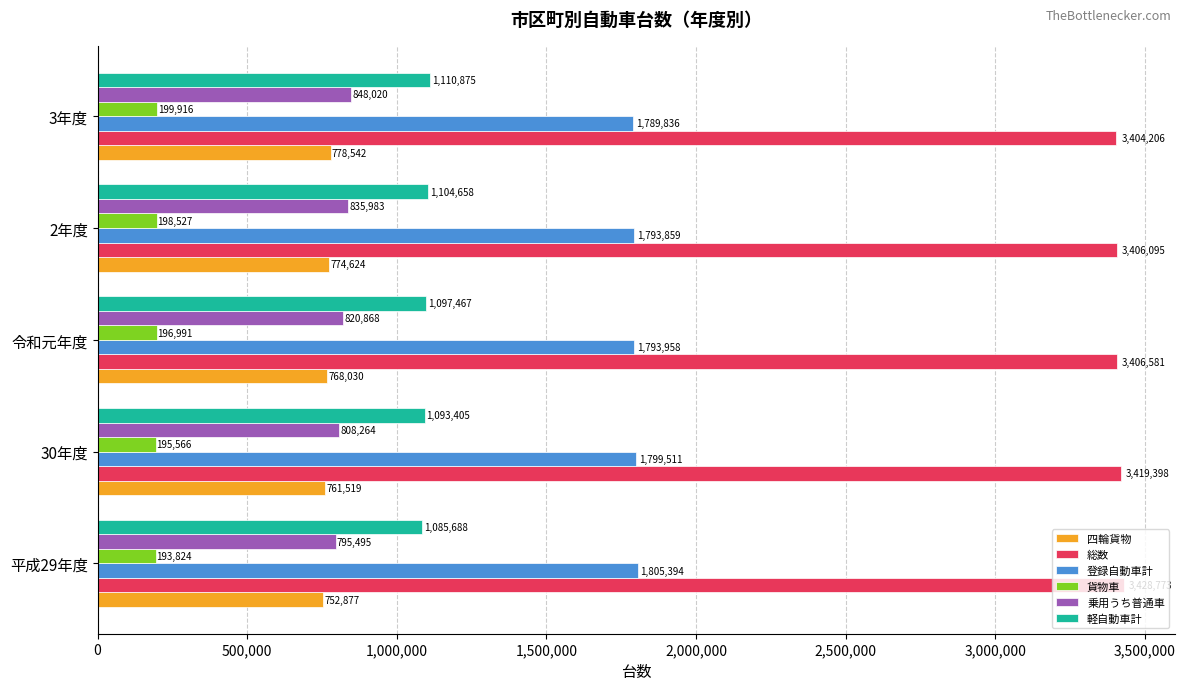

The value of 登録自動車計 at 3年度 is 1789836. True or false?

True